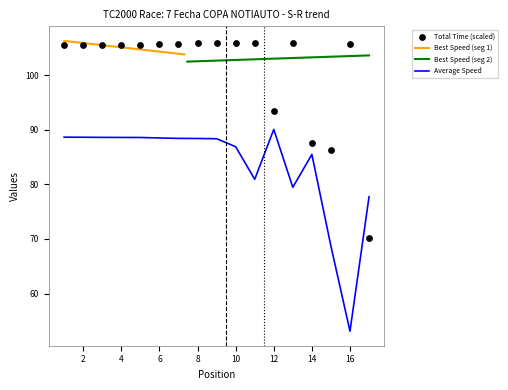

Is the value of Total Time at 15 greater than the value of Average Speed at 17?

Yes